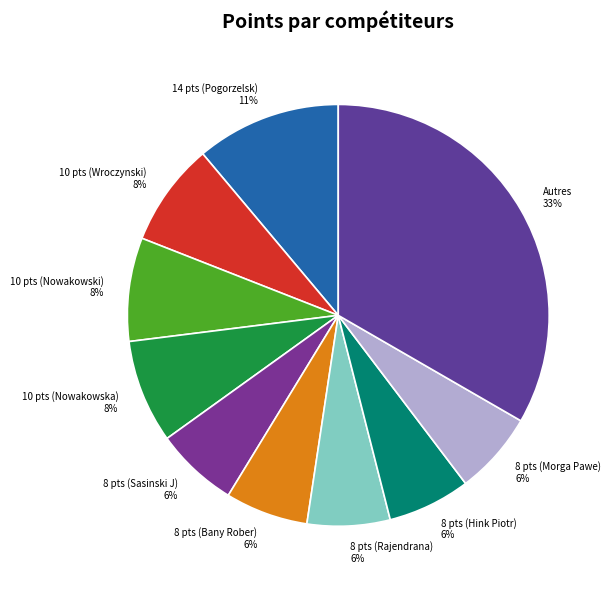

Which slice is the largest?

Autres